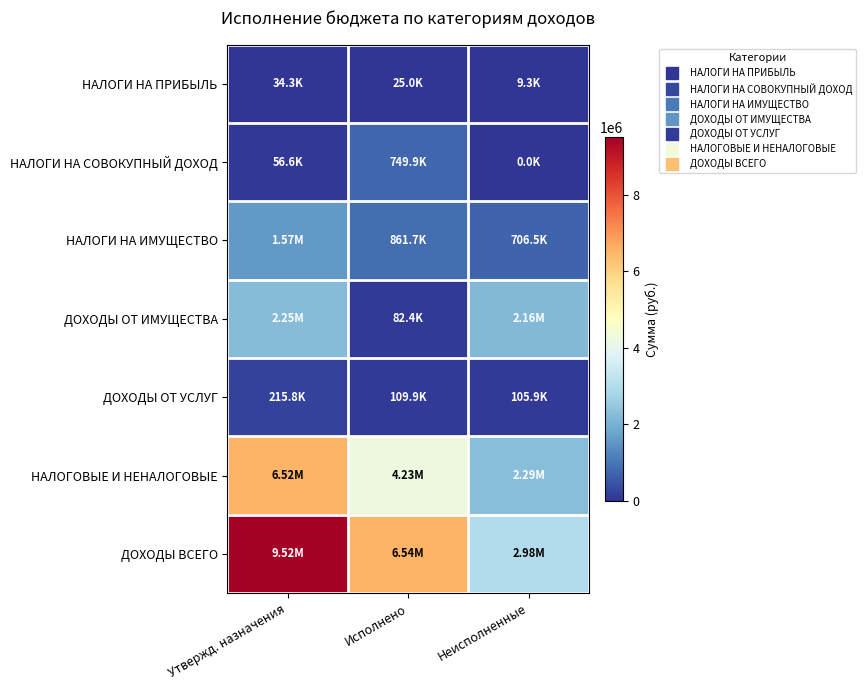

Reading left to right, transcribe all the data shown in this chart.

НАЛОГИ НА ПРИБЫЛЬ: Утвержд. назначения=34253.0	Исполнено=24999.5	Неисполненные=9253.5
НАЛОГИ НА СОВОКУПНЫЙ ДОХОД: Утвержд. назначения=56625.0	Исполнено=749885.0	Неисполненные=0.0
НАЛОГИ НА ИМУЩЕСТВО: Утвержд. назначения=1568183.0	Исполнено=861656.6	Неисполненные=706526.4
ДОХОДЫ ОТ ИМУЩЕСТВА: Утвержд. назначения=2246190.0	Исполнено=82368.0	Неисполненные=2163822.0
ДОХОДЫ ОТ УСЛУГ: Утвержд. назначения=215848.0	Исполнено=109912.8	Неисполненные=105935.2
НАЛОГОВЫЕ И НЕНАЛОГОВЫЕ: Утвержд. назначения=6519855.2	Исполнено=4227578.2	Неисполненные=2292277.1
ДОХОДЫ ВСЕГО: Утвержд. назначения=9518662.2	Исполнено=6538525.8	Неисполненные=2980136.4